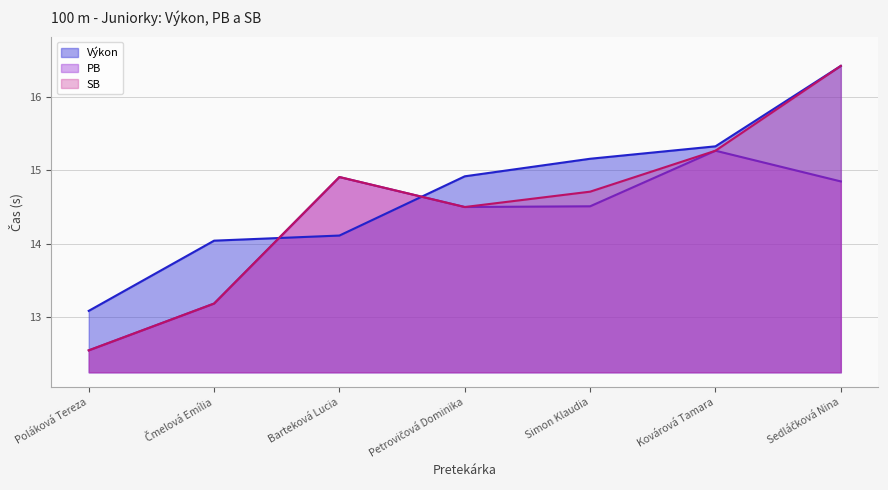

At which label does SB first exceed 14?

Barteková Lucia